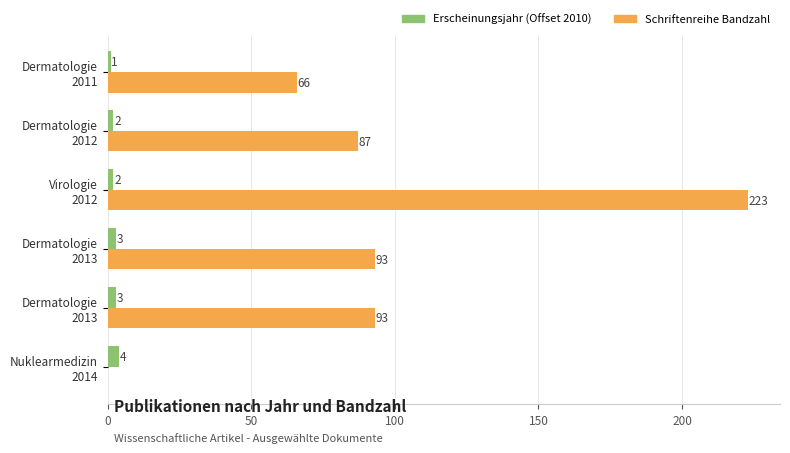

What is the sum of all Schriftenreihe Bandzahl values?

562